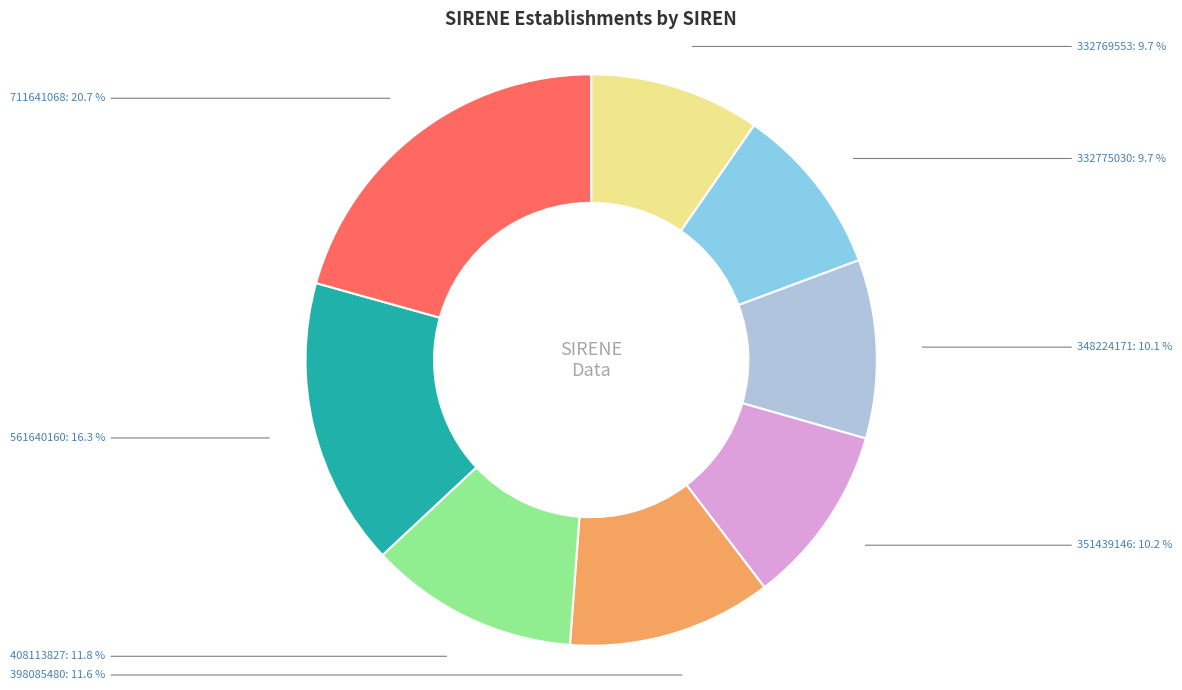

What is the largest slice in the pie chart?

711641068